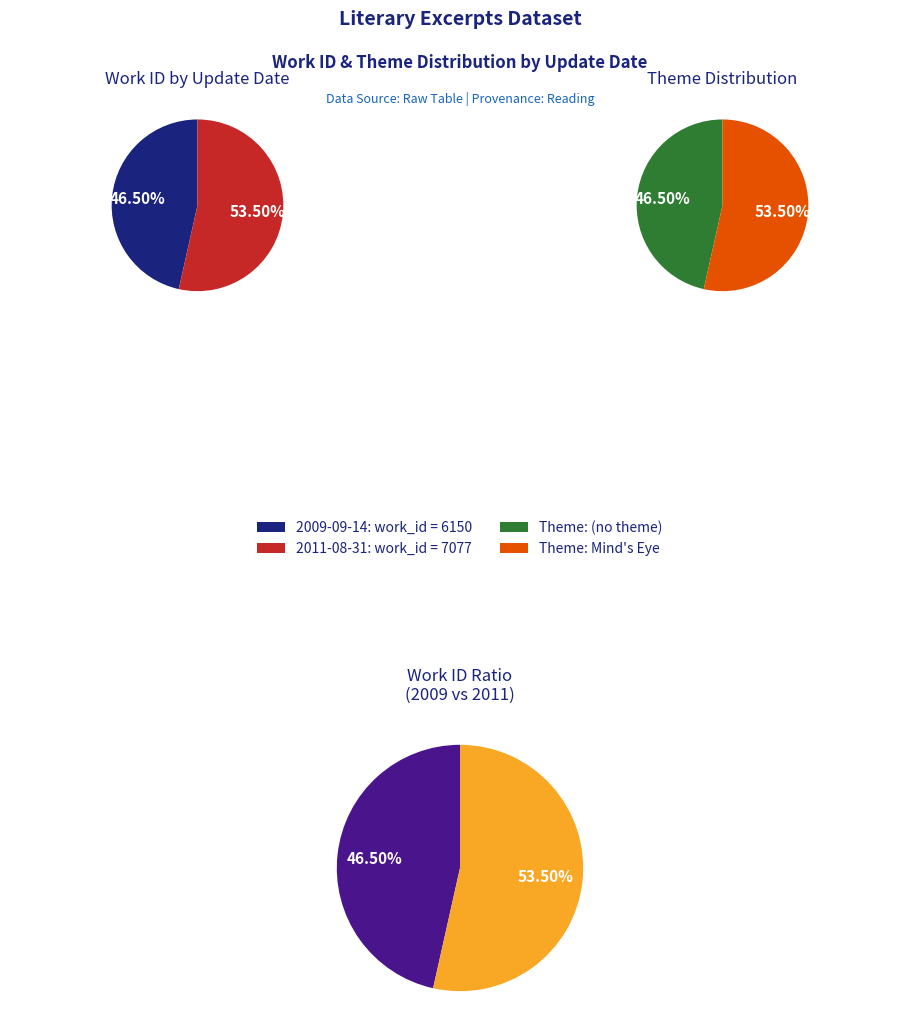

True or false: 2011-08-31 accounts for 54% of the total.

True